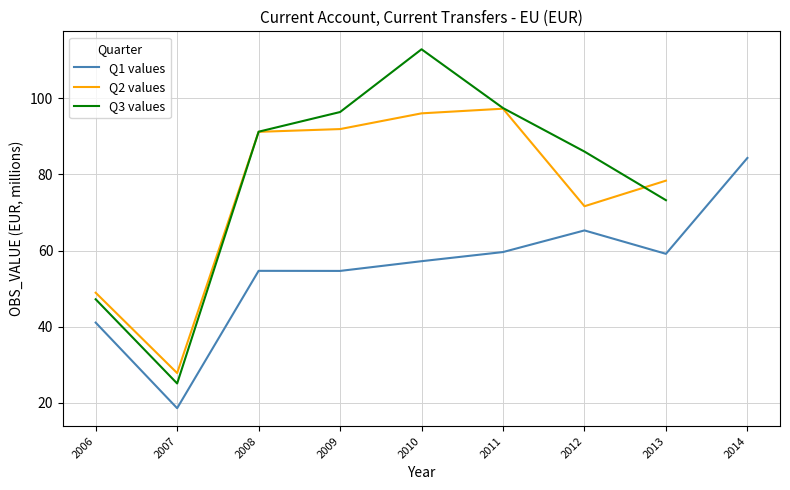

Where is Q2 values nearest to the value 62?

2012